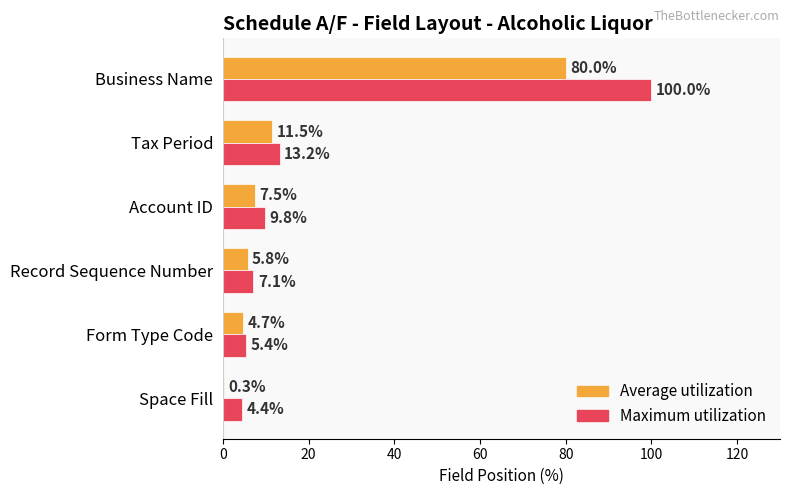

Which series has the largest range (max minus min)?

Maximum utilization